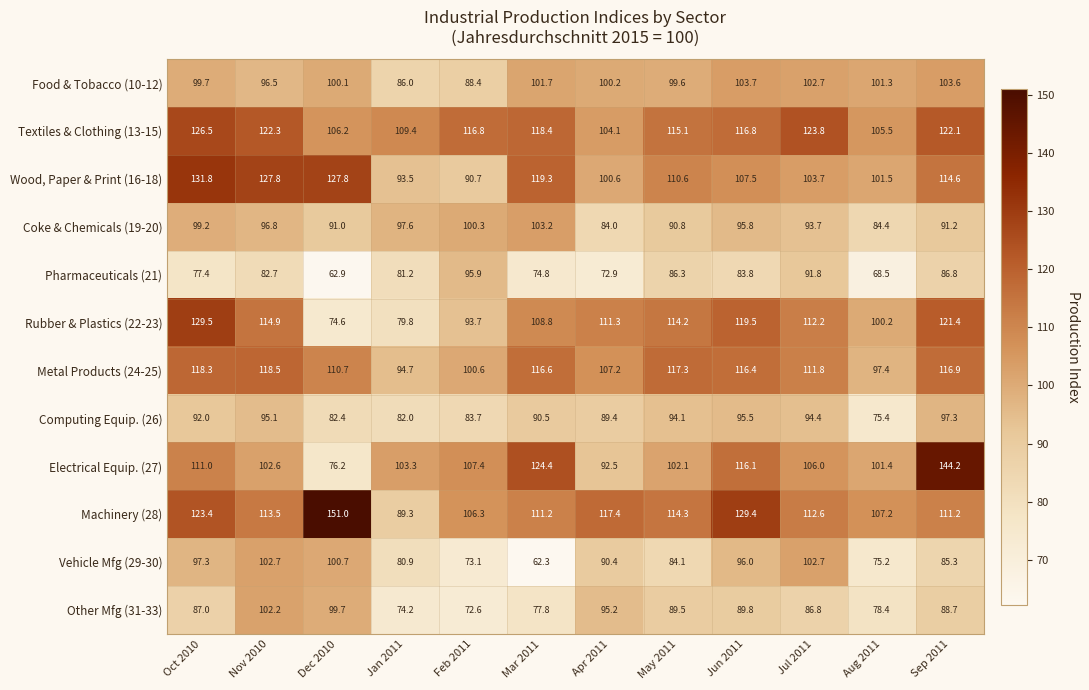

What is the difference between the maximum and minimum values in the Food & Tobacco (10-12) series?

17.7